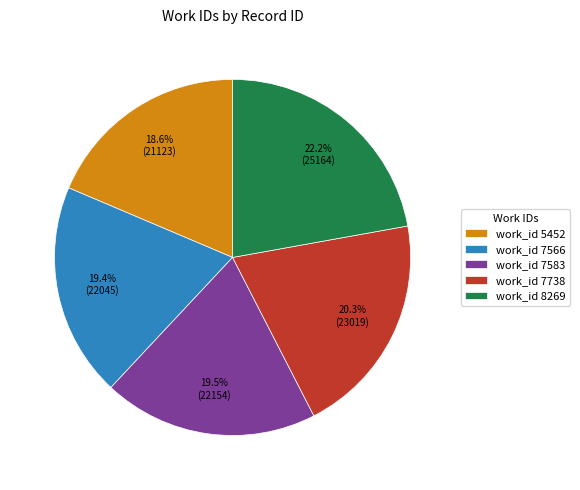

How many slices are in this pie chart?

5